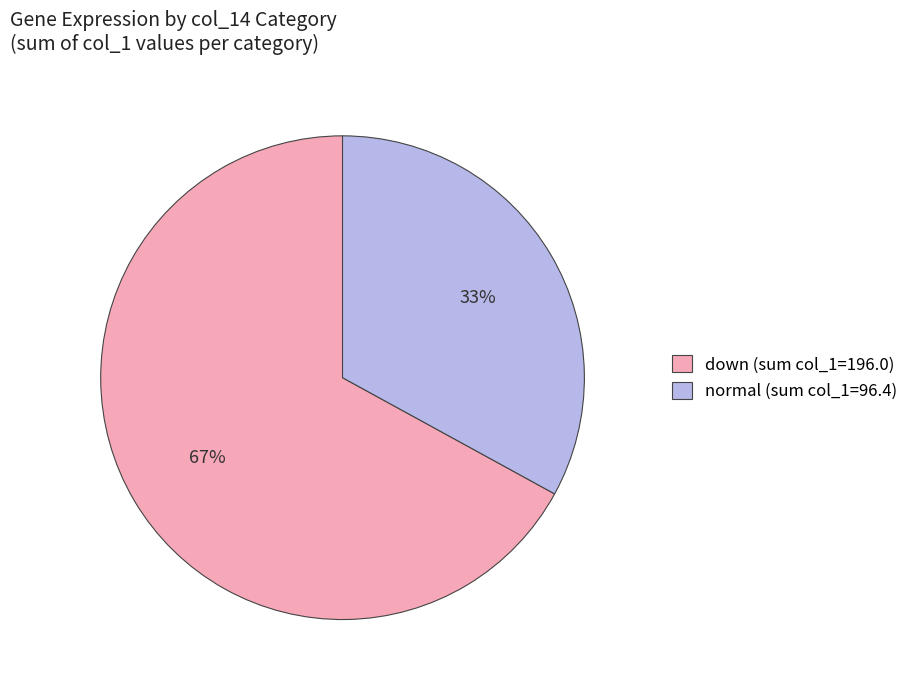

True or false: normal (sum col_1=96.4) accounts for 33% of the total.

True